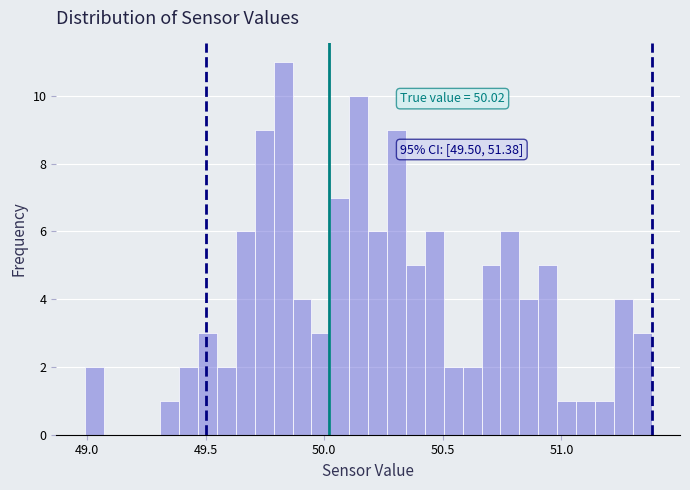

Read against the x-axis, roughly where is the centre of the tallest bar?

49.85